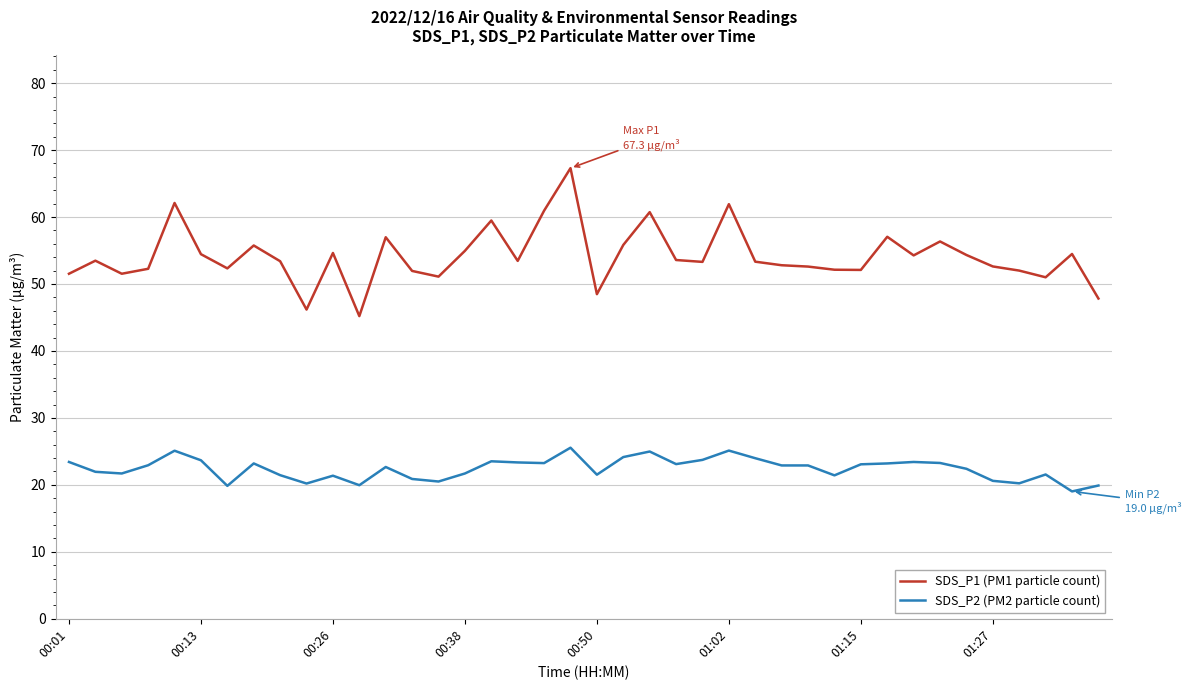

What is the lowest value of the SDS_P1 (PM1 particle count) series?

45.2